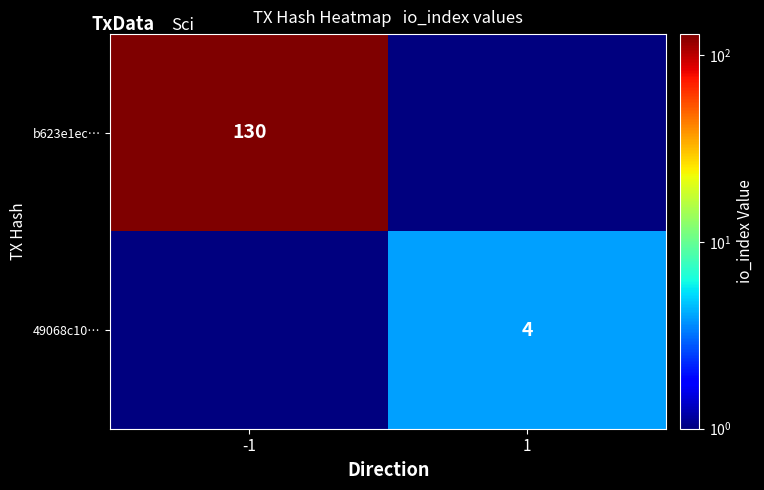

What is the maximum value shown in the chart?

130.0